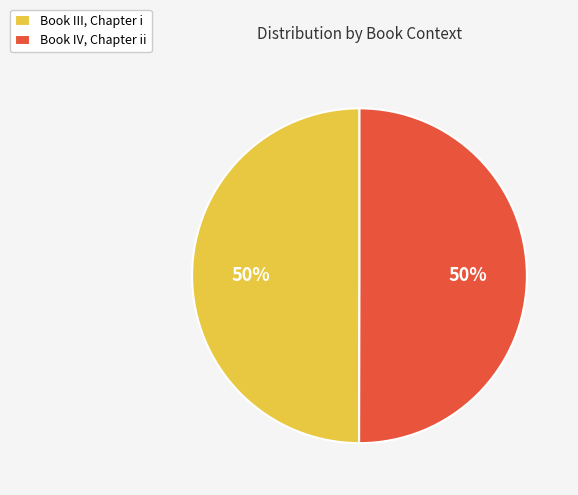

What is the ratio of the value at Book III, Chapter i to the value at Book IV, Chapter ii?

1.0